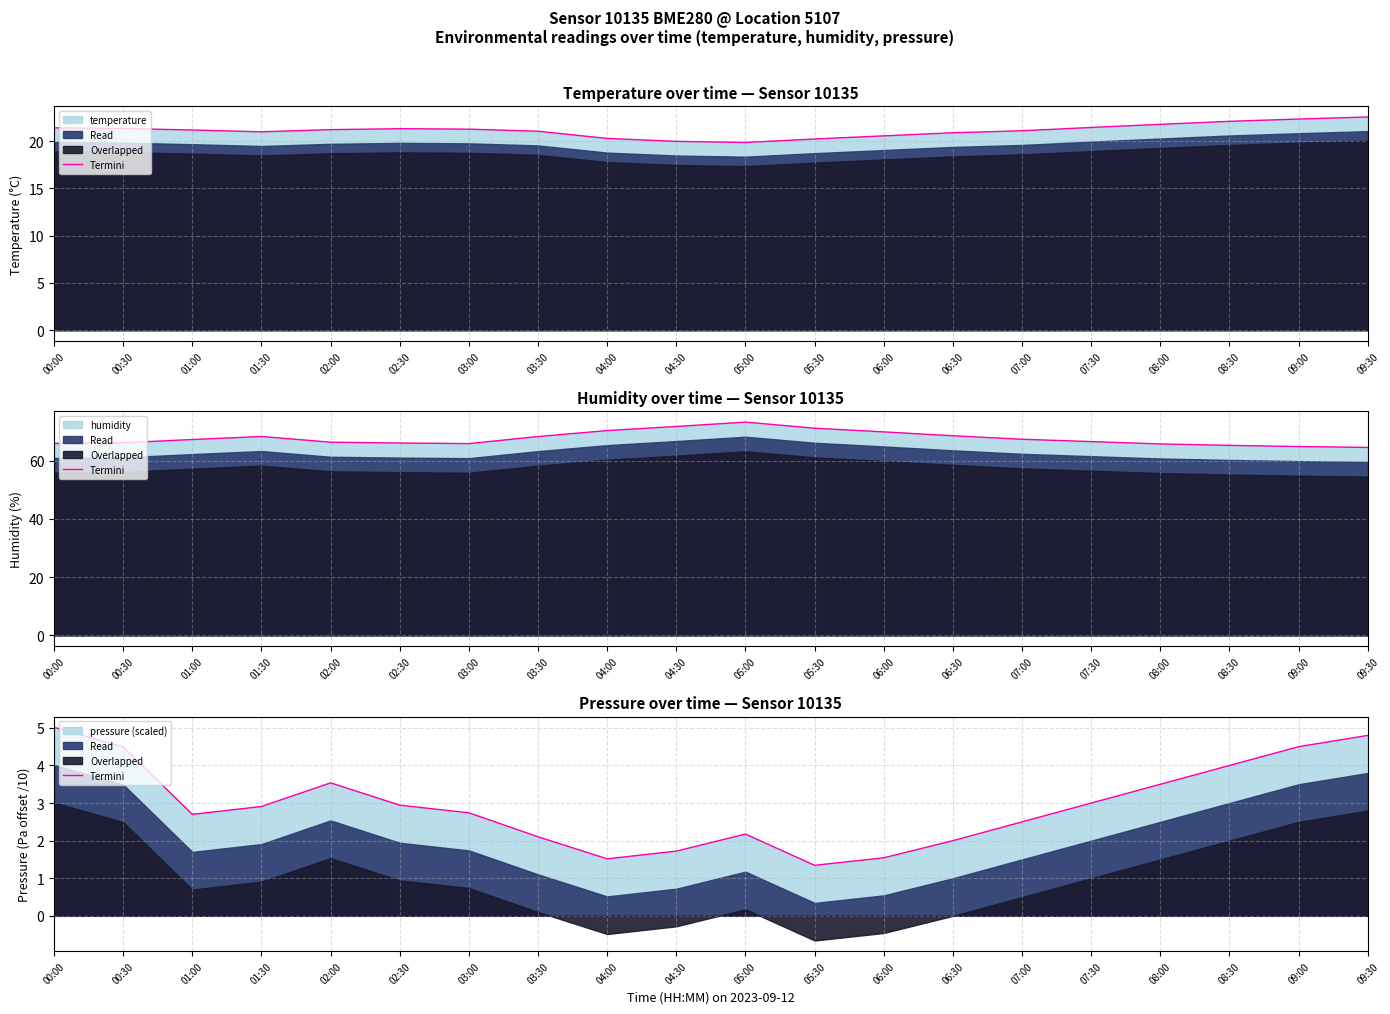

The value at 03:00 is 2.7. True or false?

True